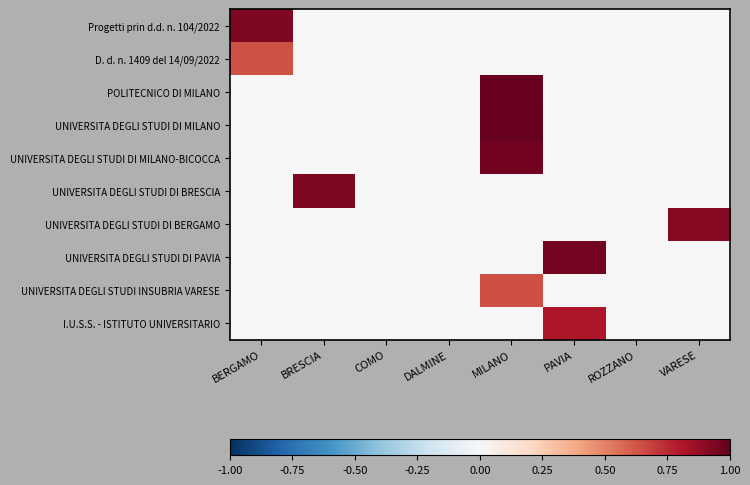

Reading left to right, what are all the values shown in this chart?

Progetti prin d.d. n. 104/2022: BERGAMO=0.9	BRESCIA=0.0	COMO=0.0	DALMINE=0.0	MILANO=0.0	PAVIA=0.0	ROZZANO=0.0	VARESE=0.0
D. d. n. 1409 del 14/09/2022: BERGAMO=0.6	BRESCIA=0.0	COMO=0.0	DALMINE=0.0	MILANO=0.0	PAVIA=0.0	ROZZANO=0.0	VARESE=0.0
POLITECNICO DI MILANO: BERGAMO=0.0	BRESCIA=0.0	COMO=0.0	DALMINE=0.0	MILANO=1.0	PAVIA=0.0	ROZZANO=0.0	VARESE=0.0
UNIVERSITA DEGLI STUDI DI MILANO: BERGAMO=0.0	BRESCIA=0.0	COMO=0.0	DALMINE=0.0	MILANO=1.0	PAVIA=0.0	ROZZANO=0.0	VARESE=0.0
UNIVERSITA DEGLI STUDI DI MILANO-BICOCCA: BERGAMO=0.0	BRESCIA=0.0	COMO=0.0	DALMINE=0.0	MILANO=1.0	PAVIA=0.0	ROZZANO=0.0	VARESE=0.0
UNIVERSITA DEGLI STUDI DI BRESCIA: BERGAMO=0.0	BRESCIA=0.9	COMO=0.0	DALMINE=0.0	MILANO=0.0	PAVIA=0.0	ROZZANO=0.0	VARESE=0.0
UNIVERSITA DEGLI STUDI DI BERGAMO: BERGAMO=0.0	BRESCIA=0.0	COMO=0.0	DALMINE=0.0	MILANO=0.0	PAVIA=0.0	ROZZANO=0.0	VARESE=0.9
UNIVERSITA DEGLI STUDI DI PAVIA: BERGAMO=0.0	BRESCIA=0.0	COMO=0.0	DALMINE=0.0	MILANO=0.0	PAVIA=1.0	ROZZANO=0.0	VARESE=0.0
UNIVERSITA DEGLI STUDI INSUBRIA VARESE: BERGAMO=0.0	BRESCIA=0.0	COMO=0.0	DALMINE=0.0	MILANO=0.6	PAVIA=0.0	ROZZANO=0.0	VARESE=0.0
I.U.S.S. - ISTITUTO UNIVERSITARIO: BERGAMO=0.0	BRESCIA=0.0	COMO=0.0	DALMINE=0.0	MILANO=0.0	PAVIA=0.8	ROZZANO=0.0	VARESE=0.0